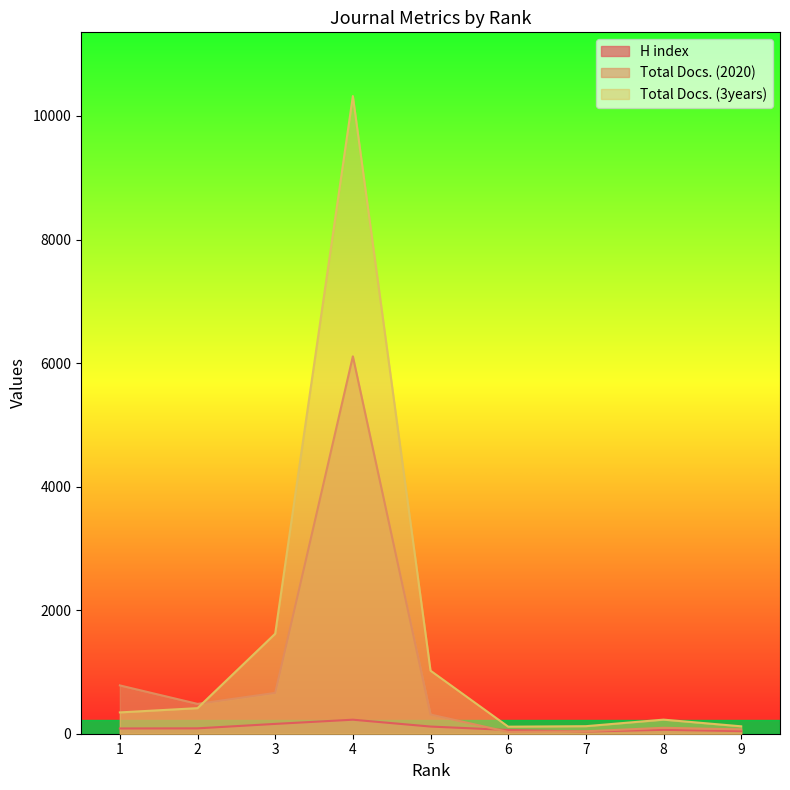

At which label does H index reach its minimum?

7